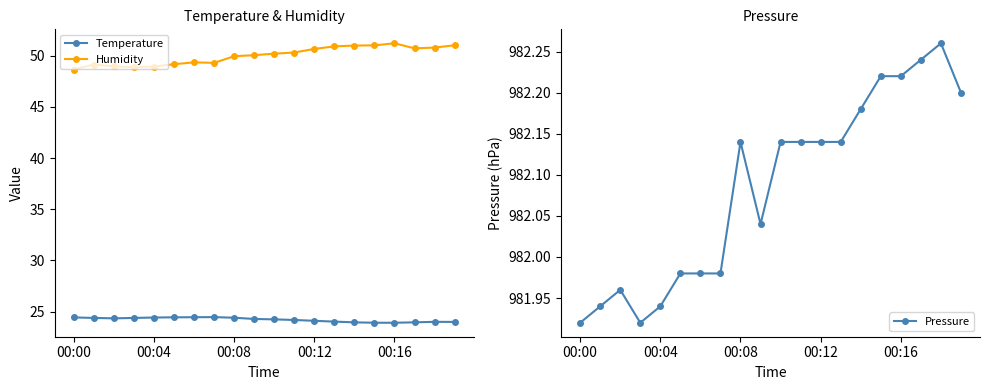

What is the average value of the Temperature series?

24.2